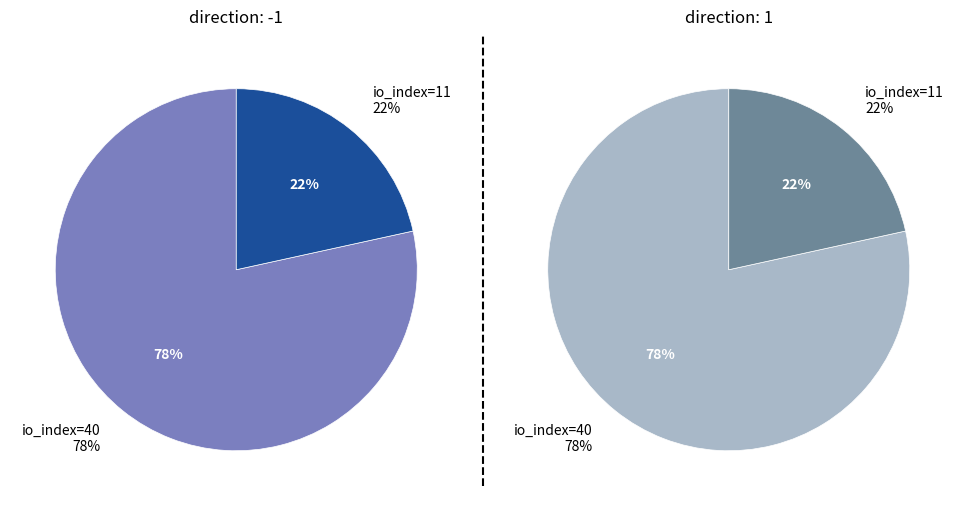

What percentage is the io_index=40 (direction=-1) slice, to the nearest percent?

78%